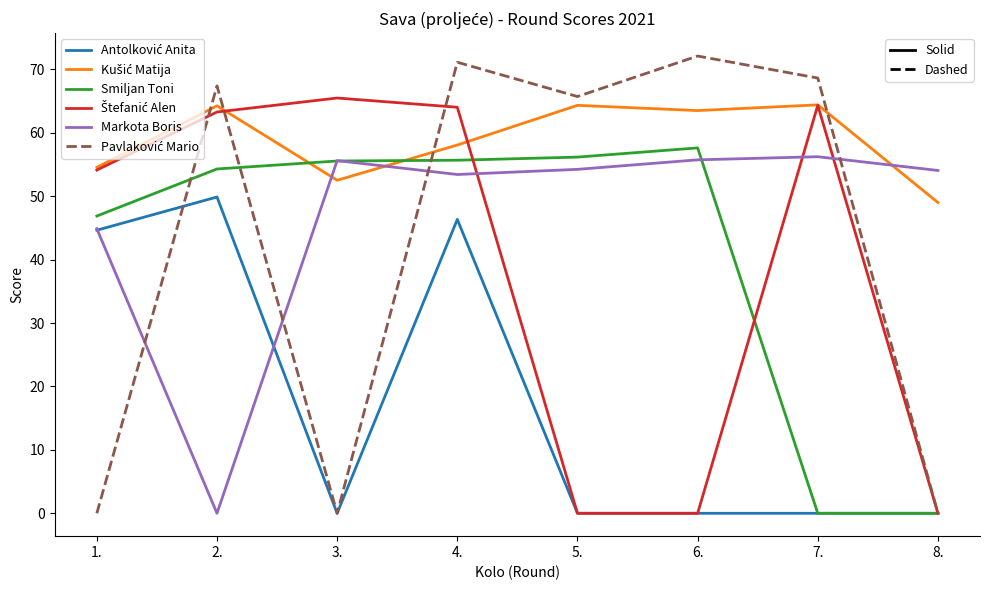

What is the maximum value shown in the chart?

72.1